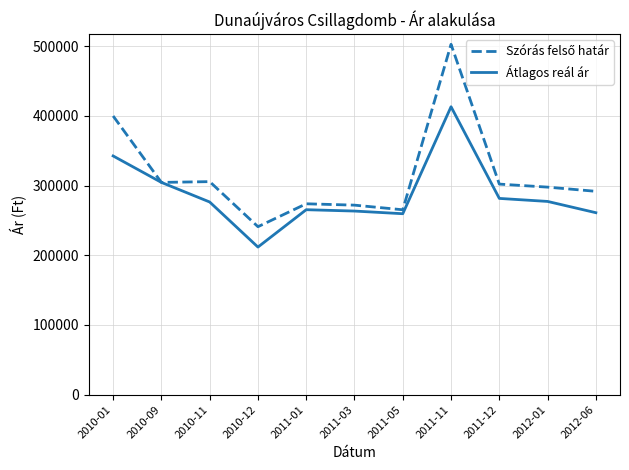

What is the highest value of the Átlagos reál ár series?

413193